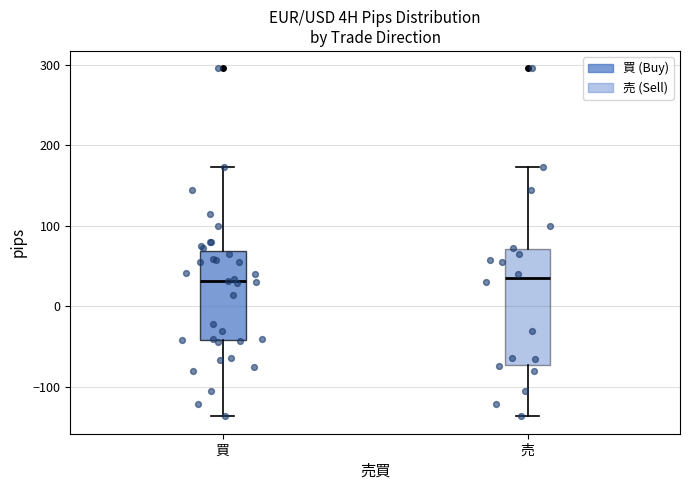

Where is the upper edge of the box for 売 on the y-axis? The values are not printed on the chart, so give them approximately, as read against the axis.

70